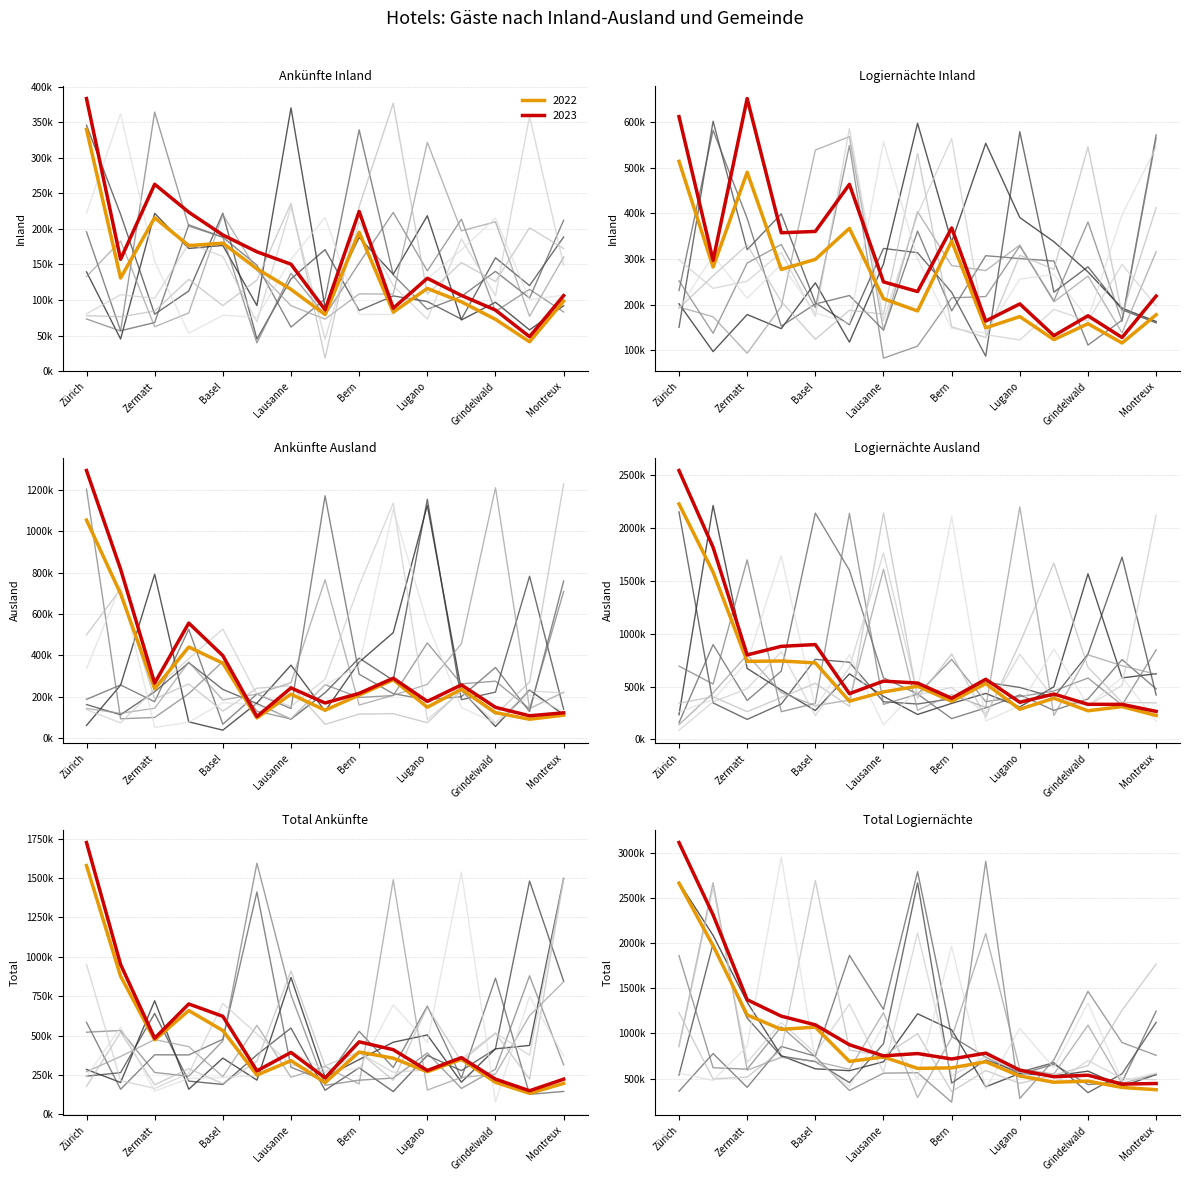

True or false: Logiernächte Inland and Total Logiernächte cross at least once.

False